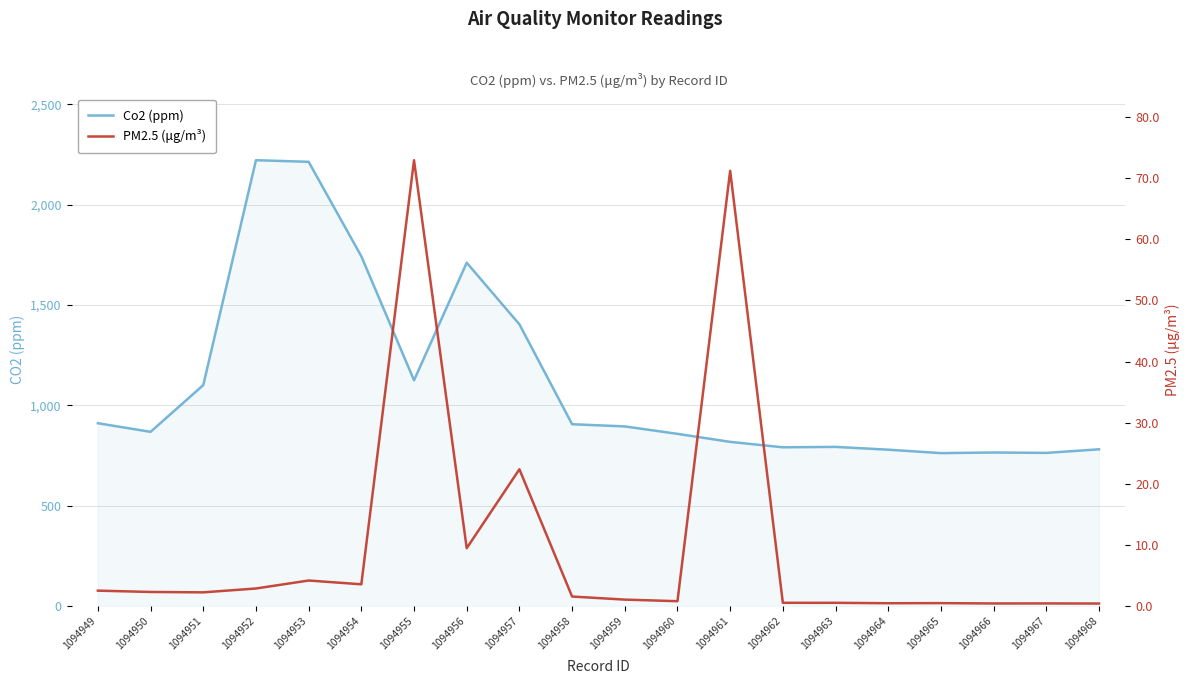

The value of PM2.5 (μg/m³) at 1094962 is 0.3. True or false?

False